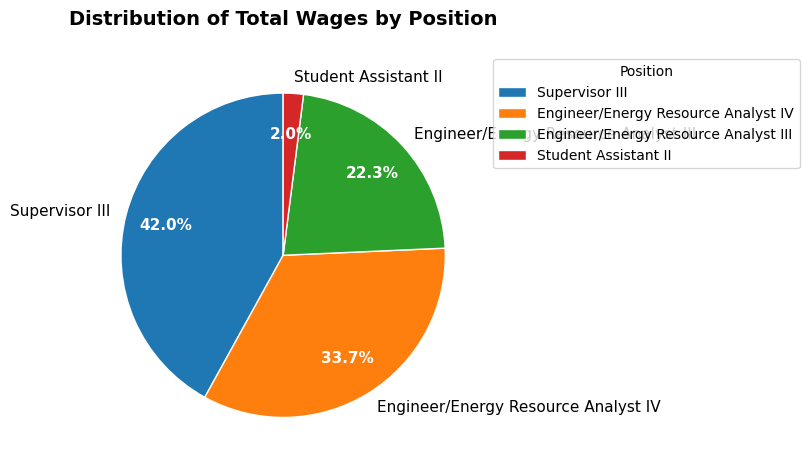

Do Engineer/Energy Resource Analyst IV and Student Assistant II together represent more than half of the pie?

No